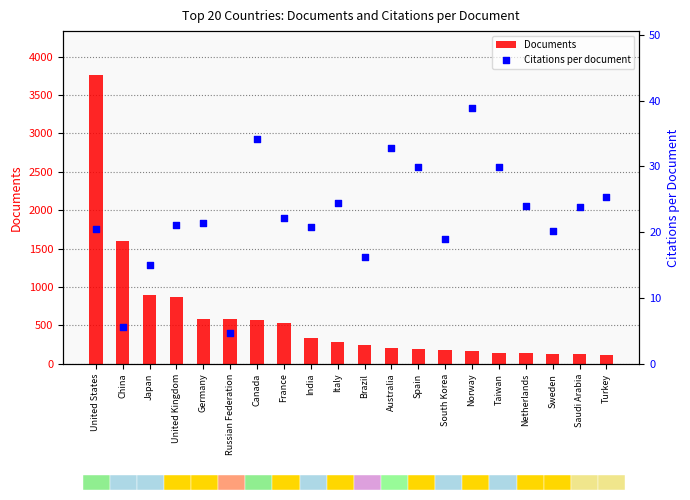

Is the value of Documents at Sweden greater than the value of Citations per document at Spain?

Yes